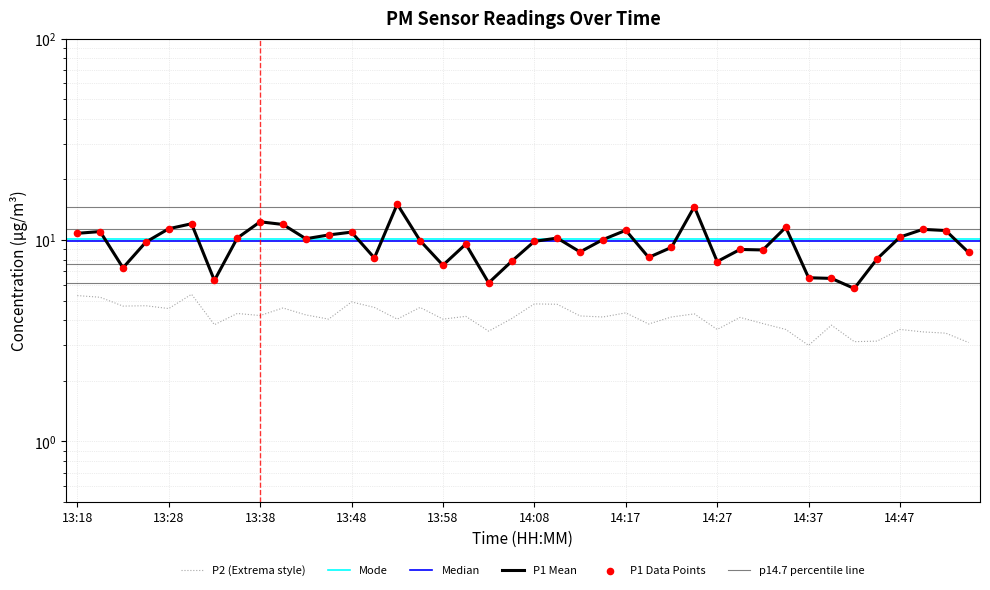

At which category is the sum across all series the highest?

13:53